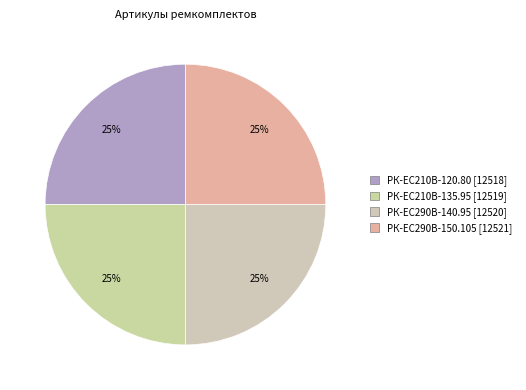

Which slice is the largest?

РК-ЕС290В-150.105